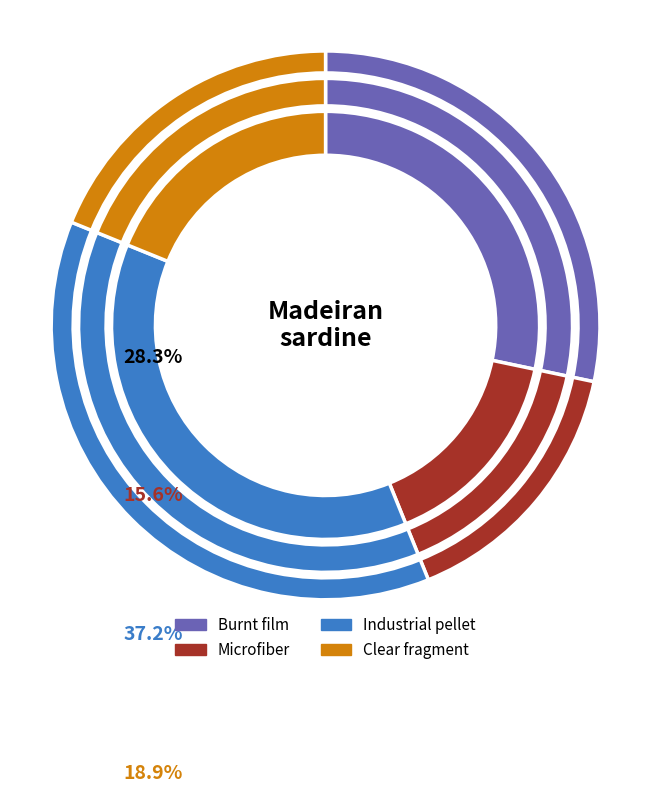

Does any single category account for the majority?

No